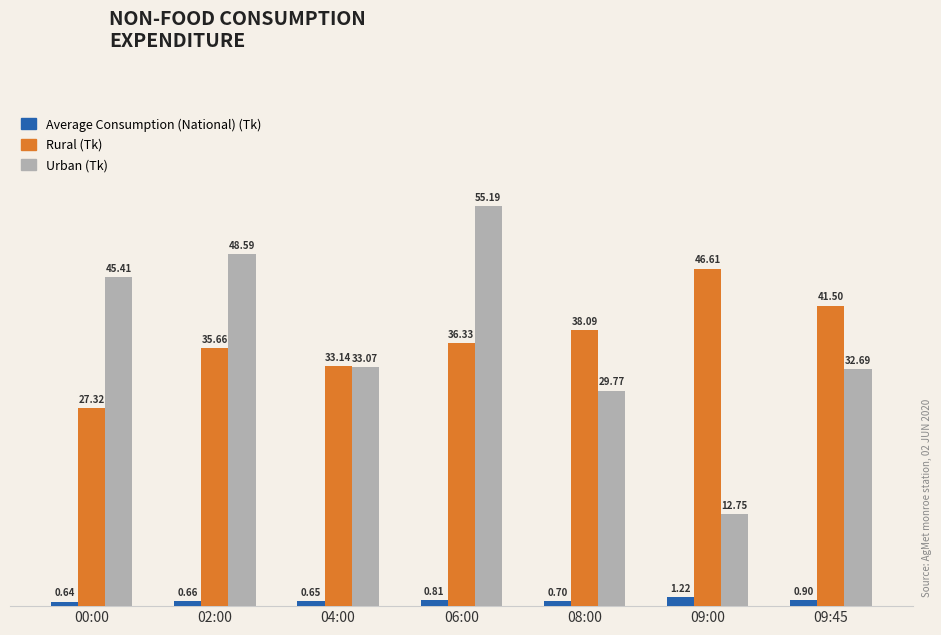

Which label corresponds to the largest value in the chart?

06:00